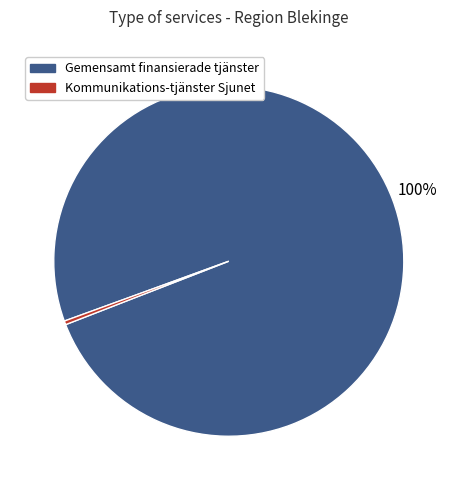

How many slices are in this pie chart?

2